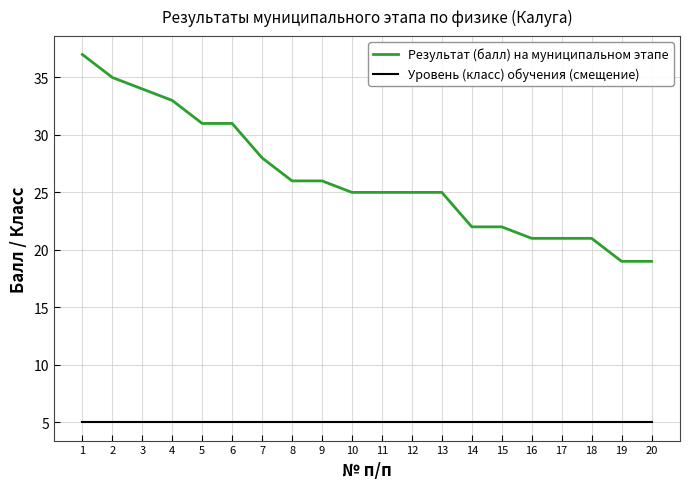

True or false: Уровень (класс) обучения (смещение) and Результат (балл) на муниципальном этапе cross at least once.

False